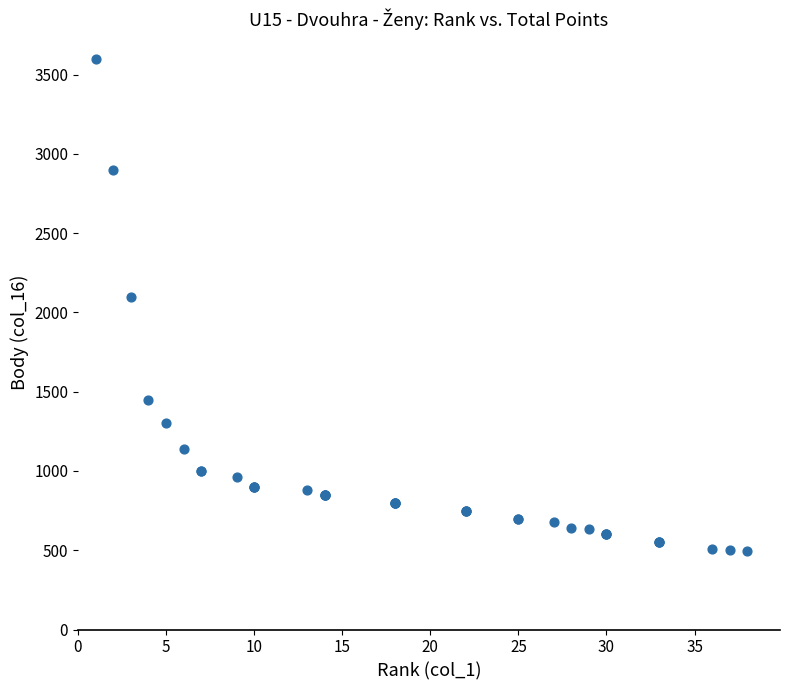

What Y value in the scatter plot is closest to 2047?

2100